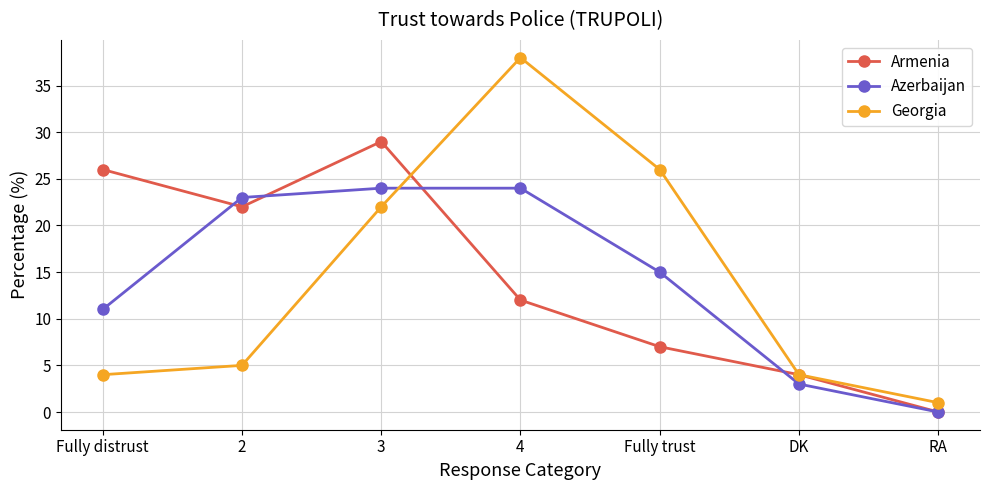

Count the number of data series in this chart.

3